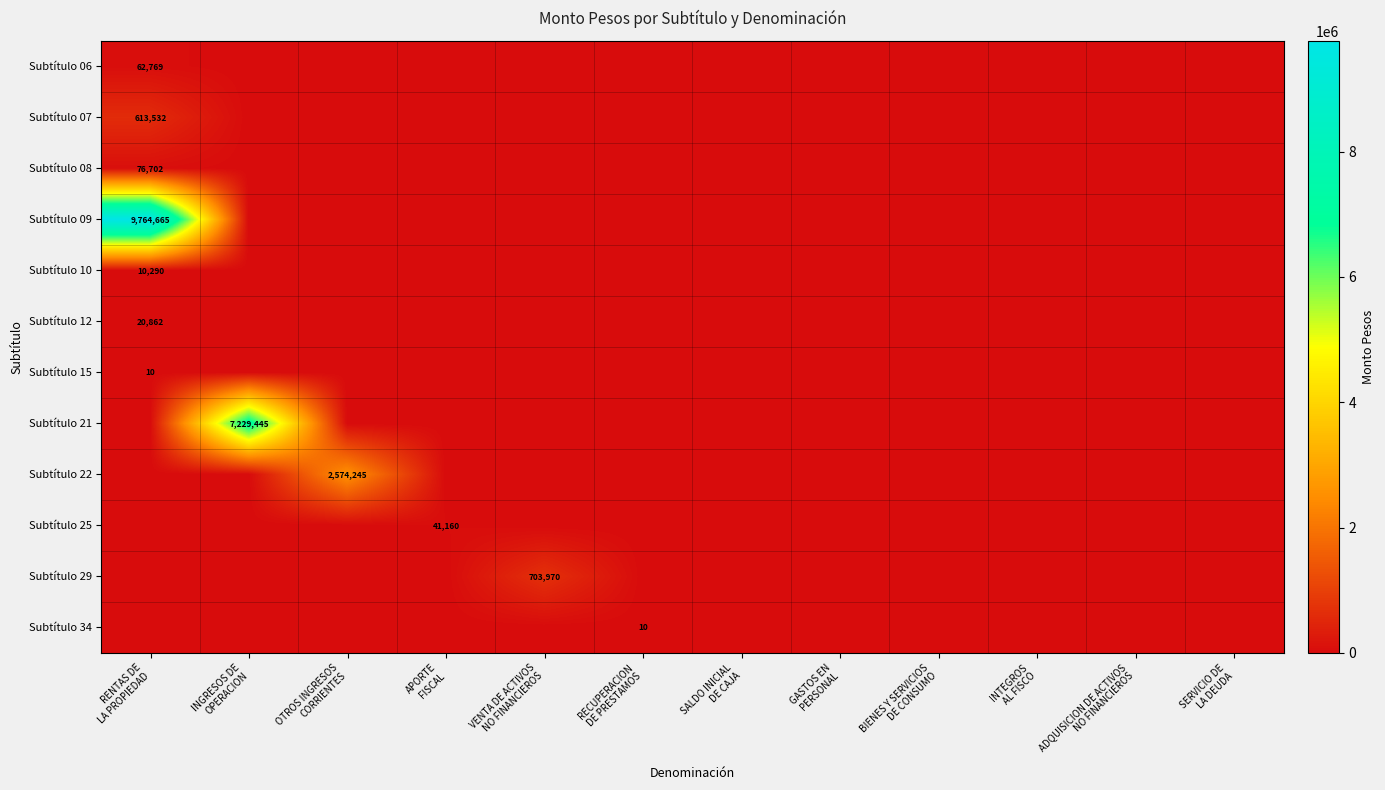

Is it true that Subtítulo 15 equals 4 at INTEGROS AL FISCO?

False